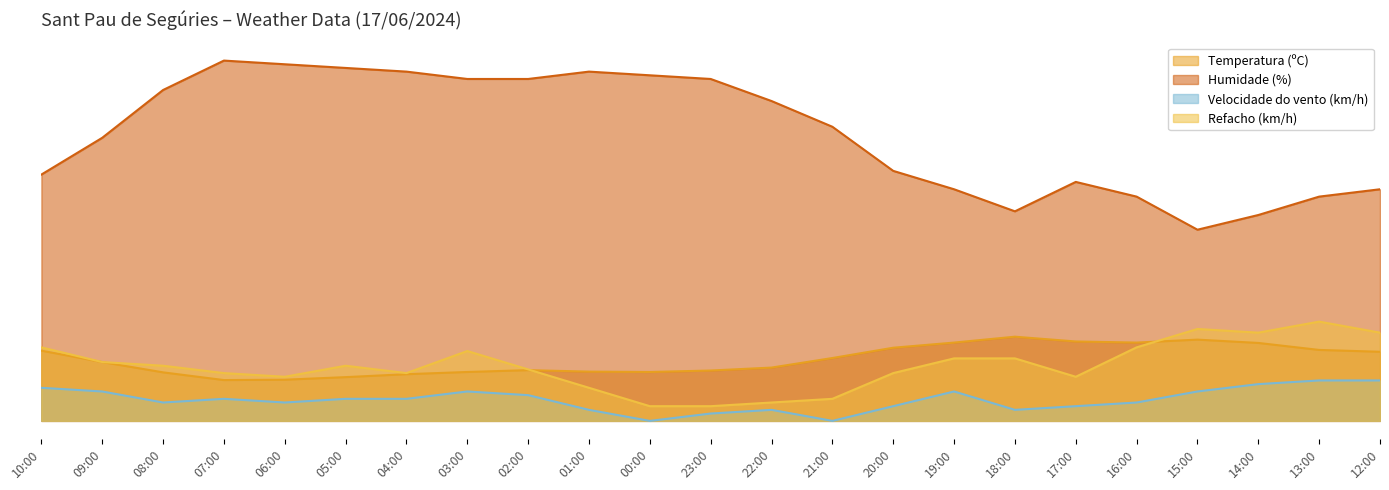

What is the sum of all Velocidade do vento (km/h) values?

132.0